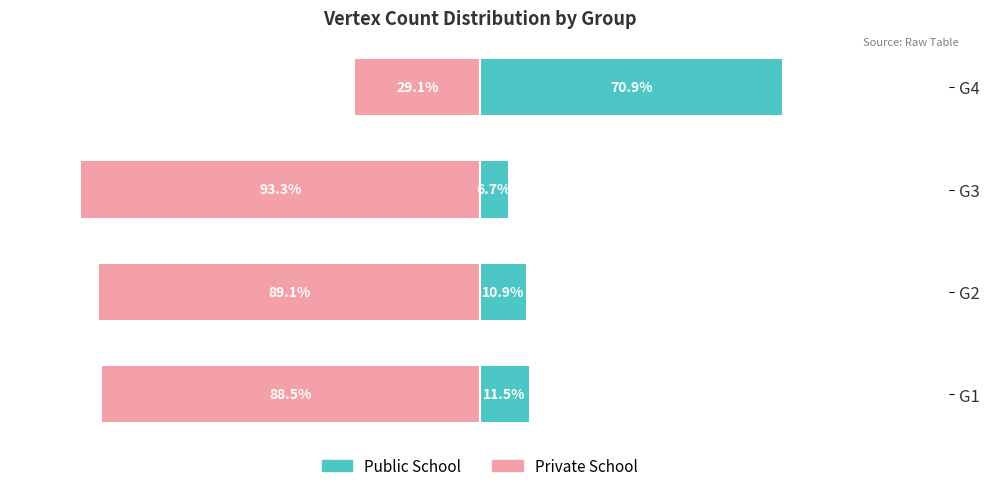

The Private School series shows -15.6 at G4. True or false?

False